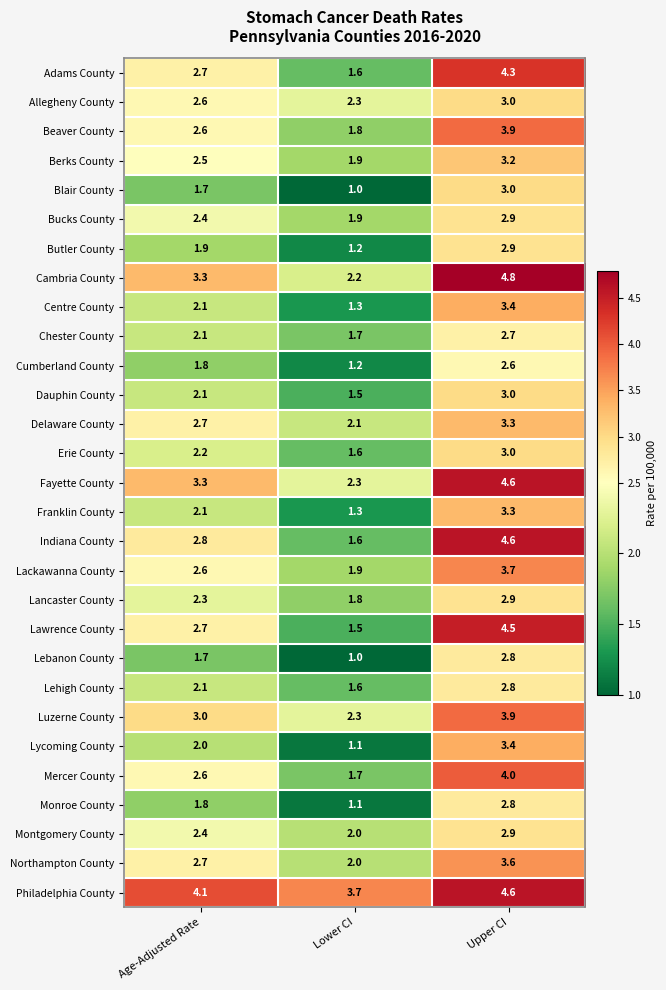

At which category is the sum across all series the highest?

Upper CI